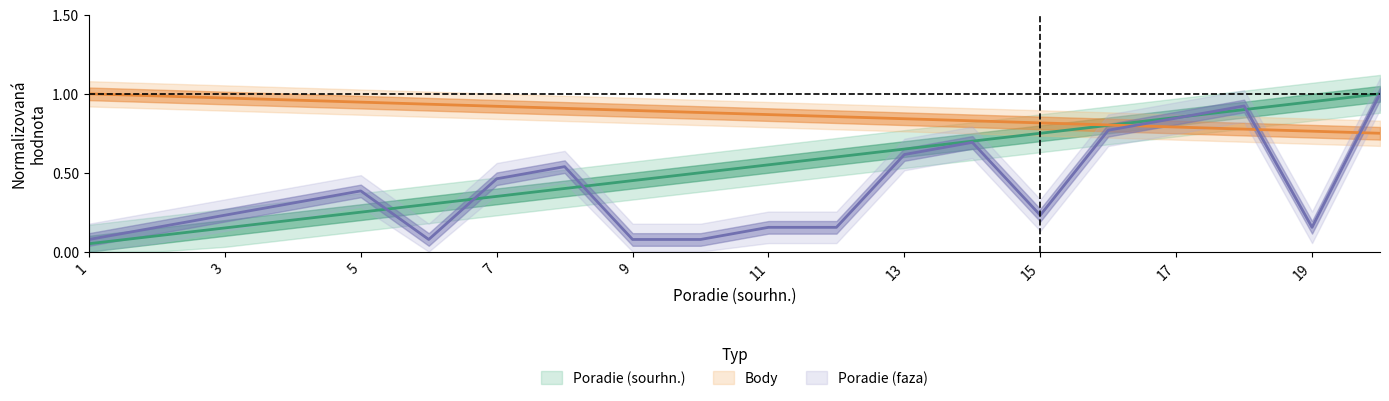

Reading left to right, transcribe all the data shown in this chart.

Poradie (sourhn.): 1=0.1	2=0.1	3=0.1	4=0.2	5=0.2	6=0.3	7=0.3	8=0.4	9=0.5	10=0.5	11=0.6	12=0.6	13=0.7	14=0.7	15=0.8	16=0.8	17=0.8	18=0.9	19=0.9	20=1.0
Body: 1=1.0	2=1.0	3=1.0	4=1.0	5=0.9	6=0.9	7=0.9	8=0.9	9=0.9	10=0.9	11=0.9	12=0.9	13=0.8	14=0.8	15=0.8	16=0.8	17=0.8	18=0.8	19=0.8	20=0.8
Poradie (faza): 1=0.1	2=0.2	3=0.2	4=0.3	5=0.4	6=0.1	7=0.5	8=0.5	9=0.1	10=0.1	11=0.2	12=0.2	13=0.6	14=0.7	15=0.2	16=0.8	17=0.8	18=0.9	19=0.2	20=1.0